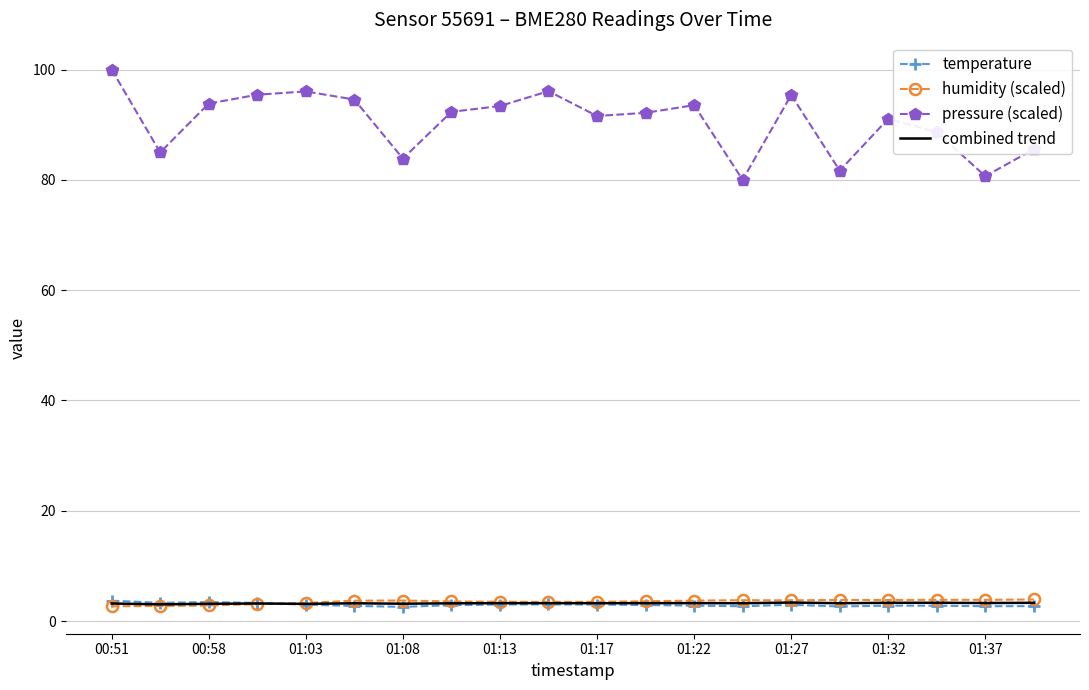

What is the lowest value of the humidity (scaled) series?

2.7